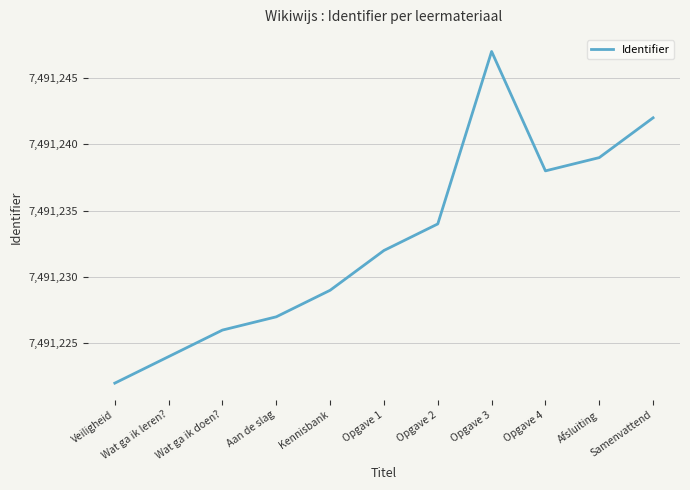

What is the approximate value at Afsluiting, to the nearest 10?

7491240